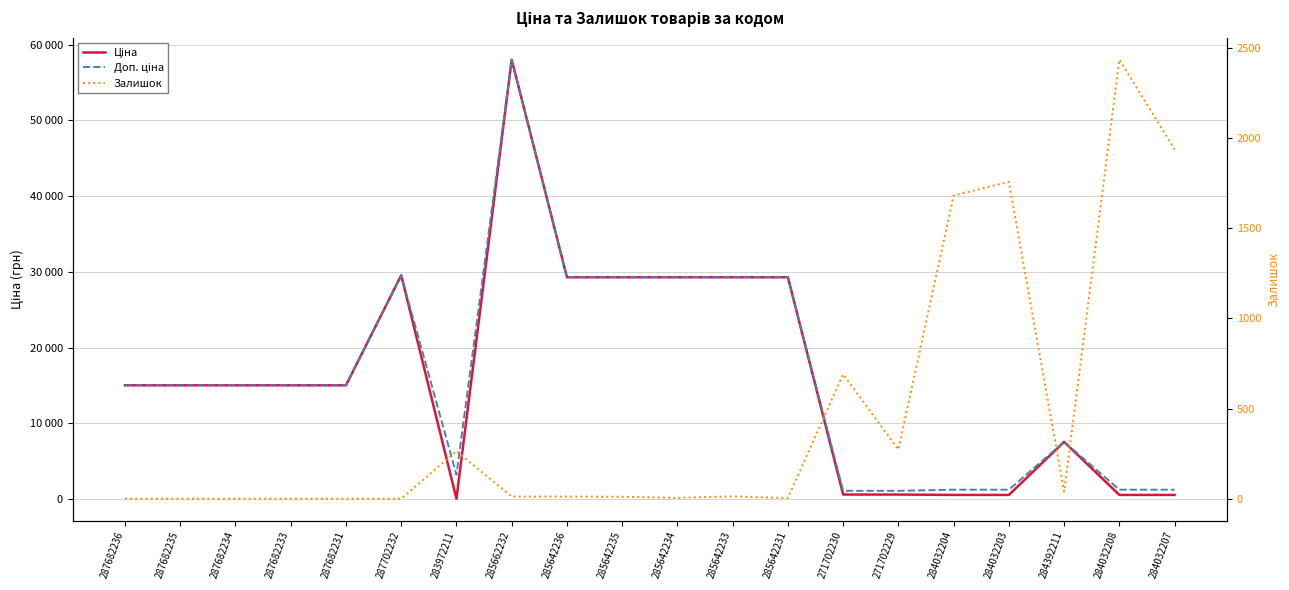

Reading left to right, extract all data points from this chart.

Ціна: 287682236=15019.2	287682235=15019.2	287682234=15019.2	287682233=15019.2	287682231=15019.2	287702232=29548.9	283972211=32.0	285662232=58037.0	285642236=29294.9	285642235=29294.9	285642234=29294.9	285642233=29294.9	285642231=29294.9	271702230=586.0	271702229=586.0	284032204=535.4	284032203=535.4	284392211=7545.9	284032208=535.4	284032207=535.4
Доп. ціна: 287682236=15019.2	287682235=15019.2	287682234=15019.2	287682233=15019.2	287682231=15019.2	287702232=29548.9	283972211=3205.0	285662232=58037.0	285642236=29294.9	285642235=29294.9	285642234=29294.9	285642233=29294.9	285642231=29294.9	271702230=1074.5	271702229=1074.5	284032204=1227.2	284032203=1227.2	284392211=7545.9	284032208=1227.2	284032207=1227.2
Залишок: 287682236=0.0	287682235=0.0	287682234=0.0	287682233=0.0	287682231=0.0	287702232=0.0	283972211=264.0	285662232=12.0	285642236=12.0	285642235=11.0	285642234=5.0	285642233=13.0	285642231=4.0	271702230=690.0	271702229=272.0	284032204=1680.0	284032203=1756.0	284392211=39.0	284032208=2433.0	284032207=1936.0